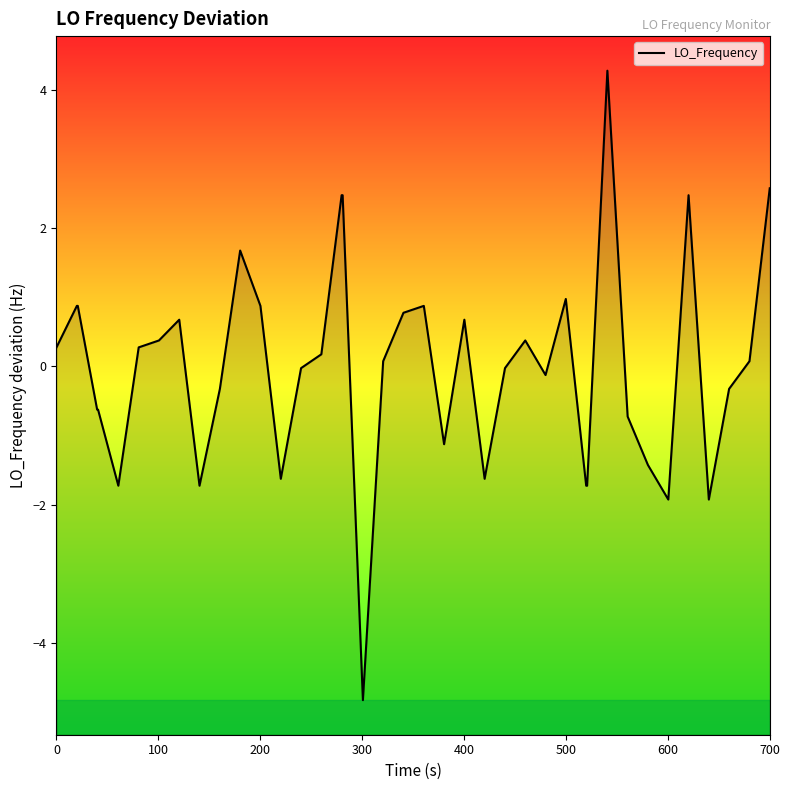

Is it true that the value at 500 is 0.4?

False